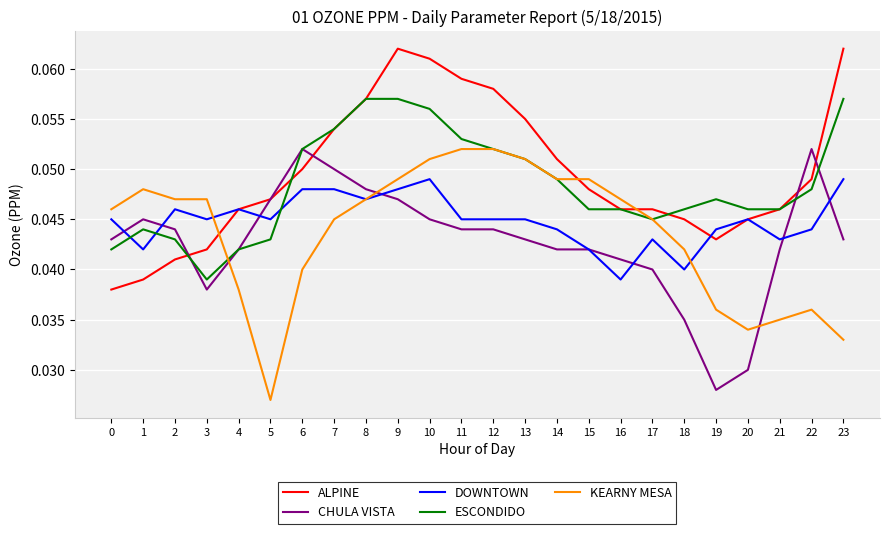

Rank the series at 22 from lowest to highest value.

KEARNY MESA, DOWNTOWN, ESCONDIDO, ALPINE, CHULA VISTA